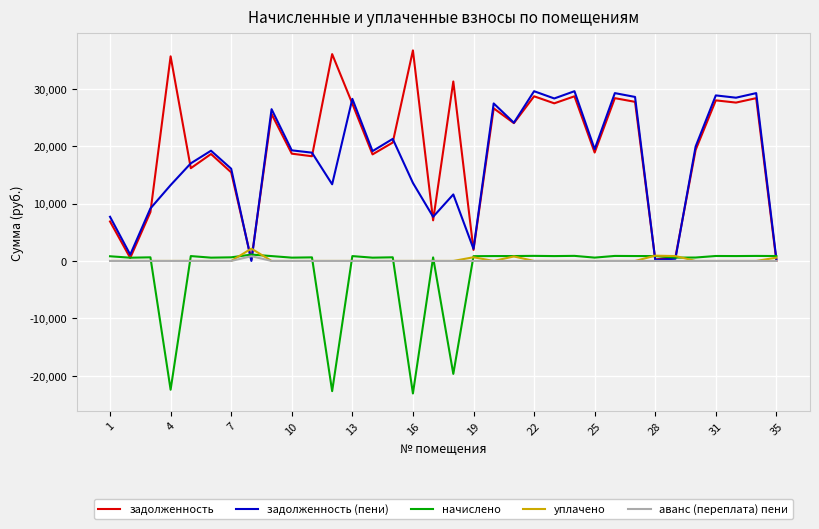

Which series has the widest spread of values?

задолженность